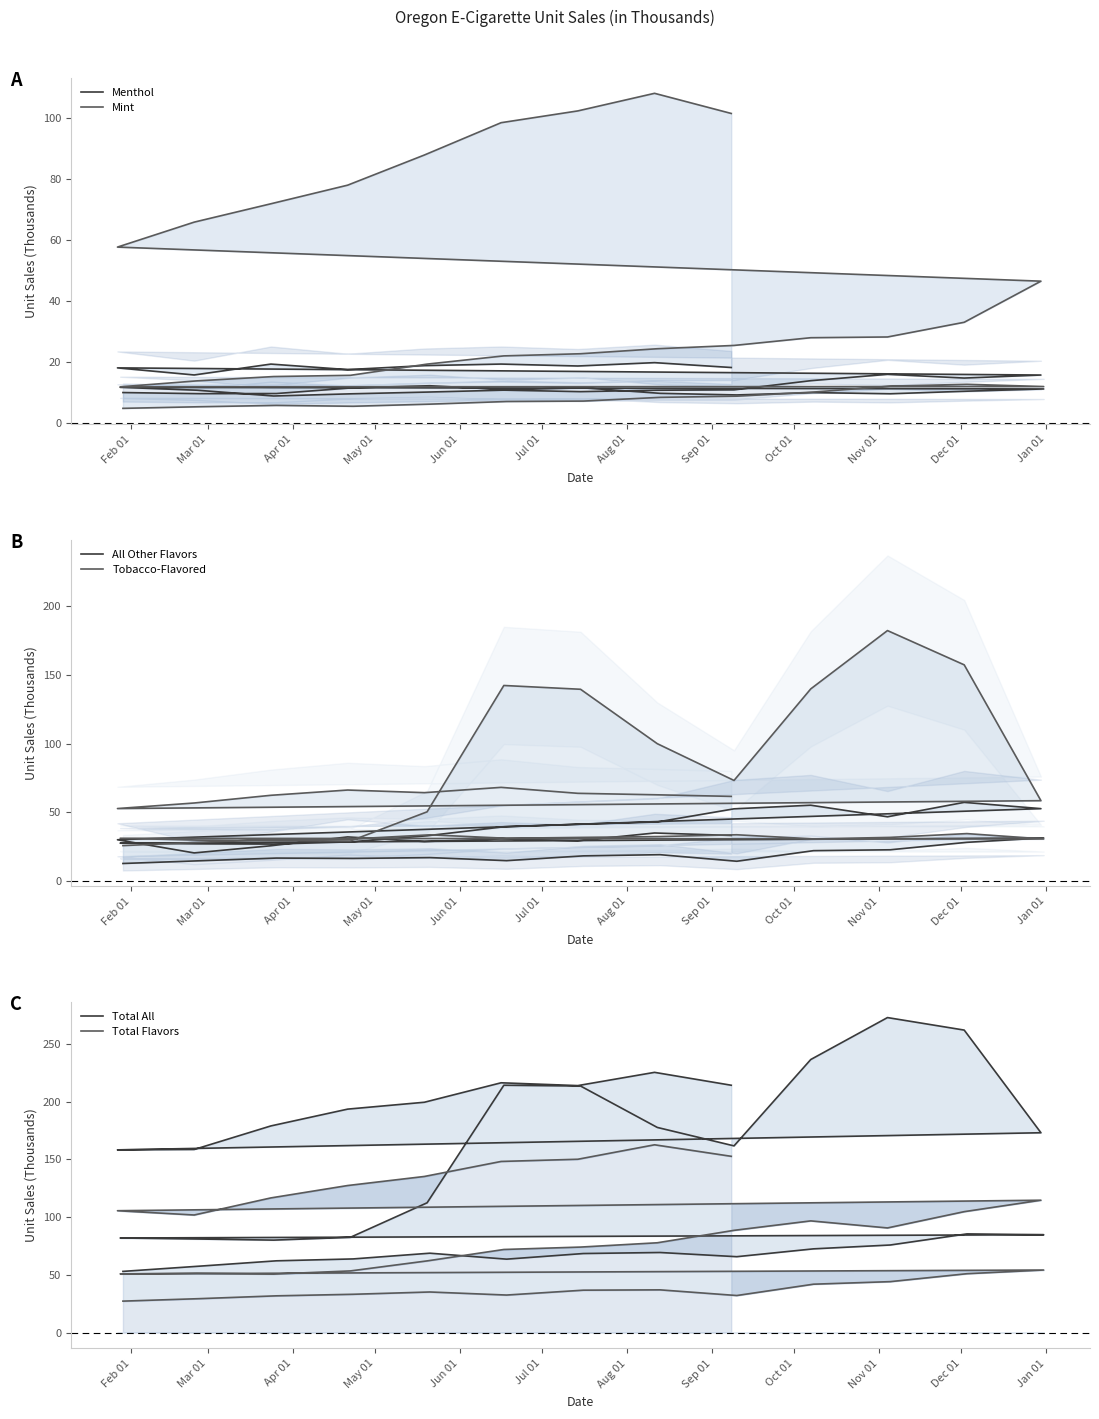

What value does the Total All series have at May 01?

63.8